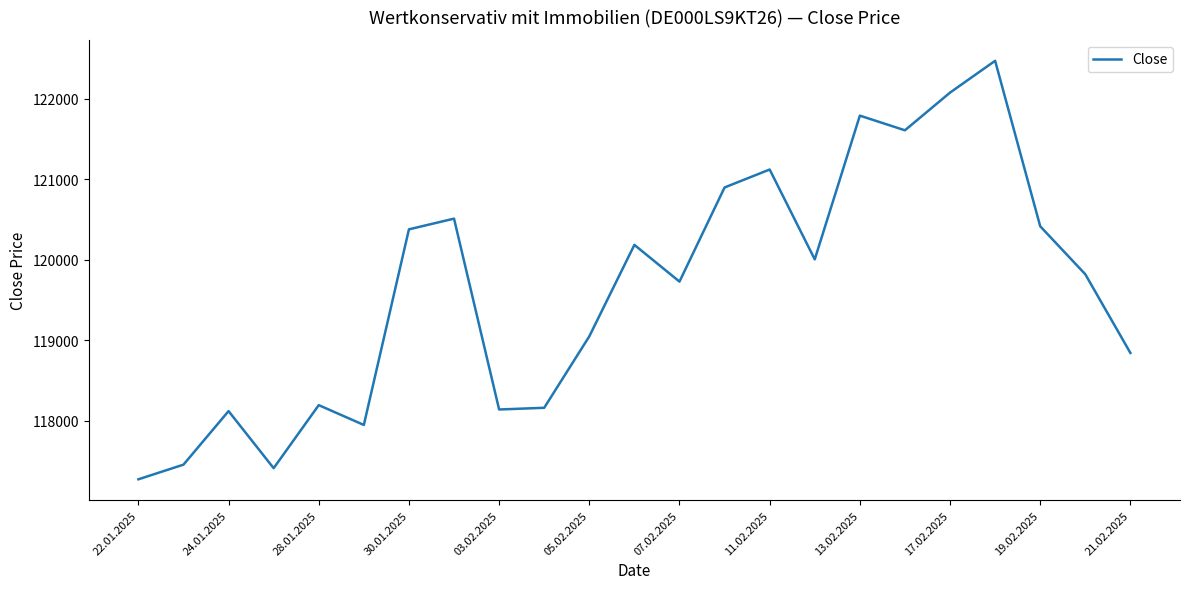

Does the chart display data point markers on the line(s)?

No